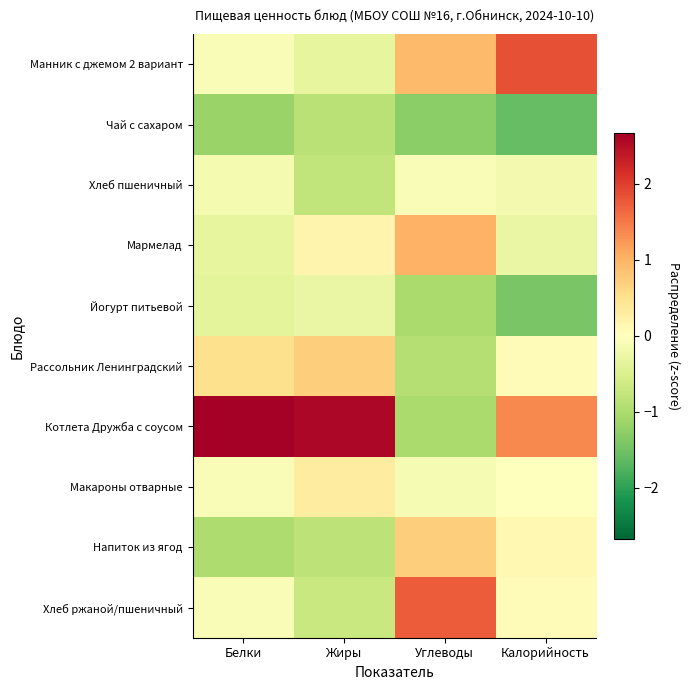

At which category does the chart reach its minimum across all series?

Калорийность